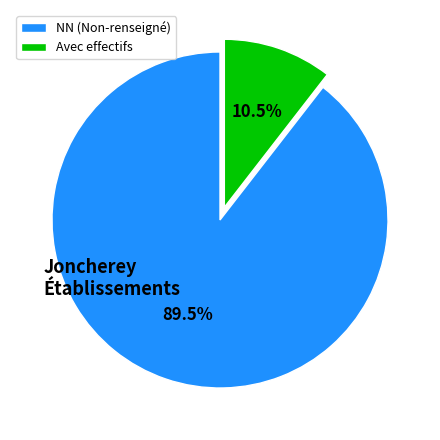

Which slice represents more than half of the pie?

NN (Non-renseigné)